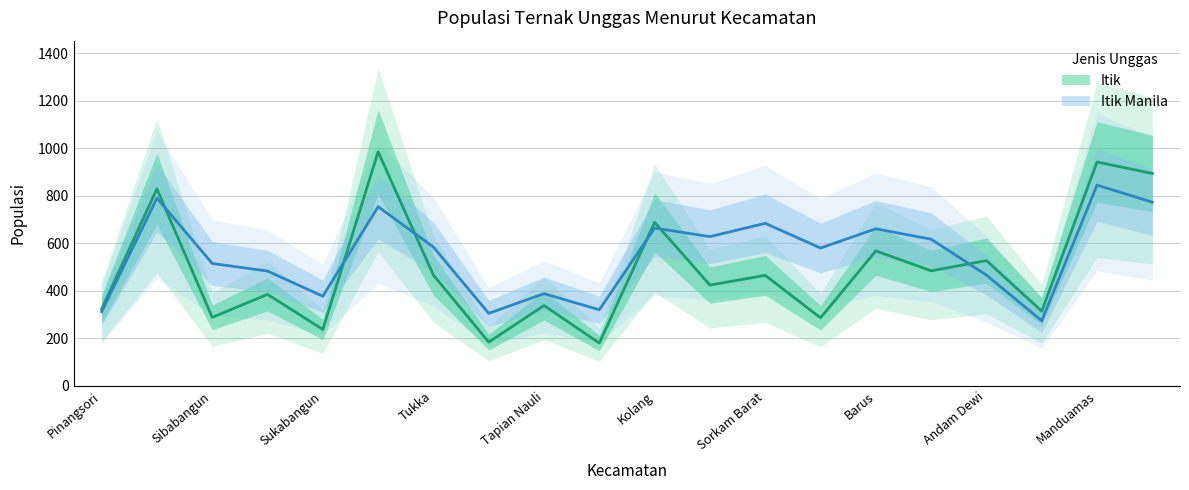

True or false: Itik Manila has a value of 141 at Sibabangun.

False